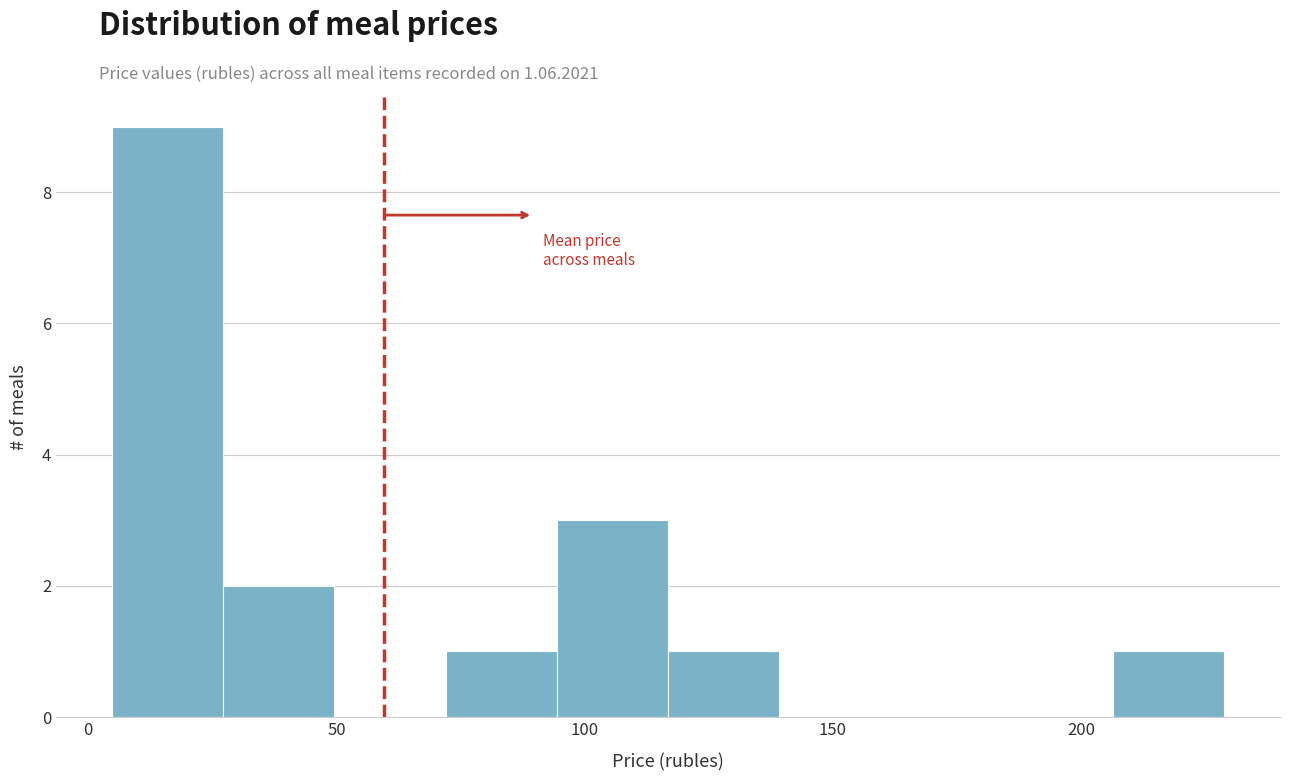

Reading left to right, transcribe this chart: for each bar, give the range it covers on the x-axis and its height. Neither the bar edges nor the heights are printed on the chart, so give them approximately, as read against the axes.

5 to 25: 9
25 to 50: 2
50 to 70: 0
70 to 95: 1
95 to 115: 3
115 to 140: 1
140 to 160: 0
160 to 185: 0
185 to 205: 0
205 to 230: 1